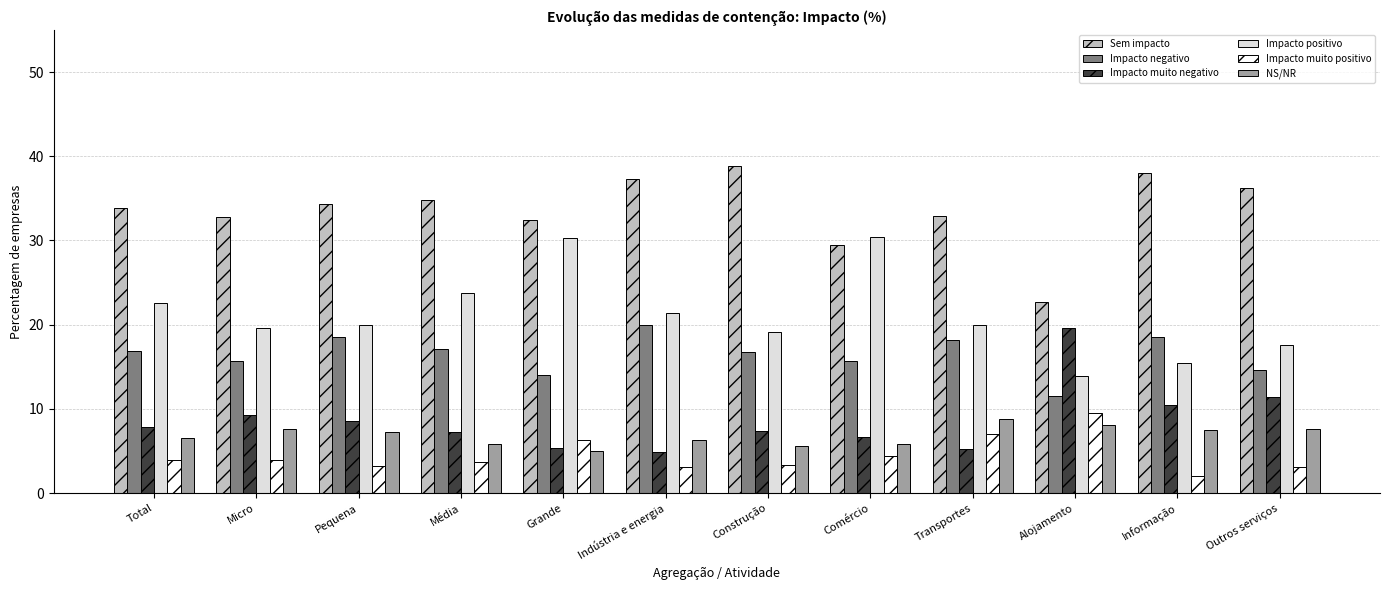

What are all the series names shown in the legend?

Sem impacto, Impacto negativo, Impacto muito negativo, Impacto positivo, Impacto muito positivo, NS/NR